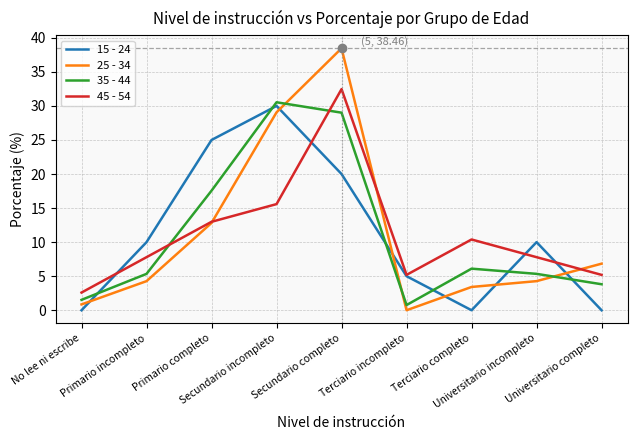

How many values in the 45 - 54 series exceed 7?

6